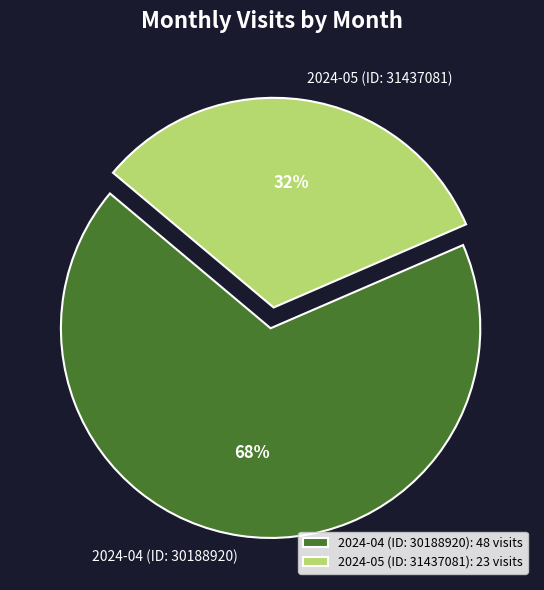

What is the smallest slice in the pie chart?

2024-05 (ID: 31437081)